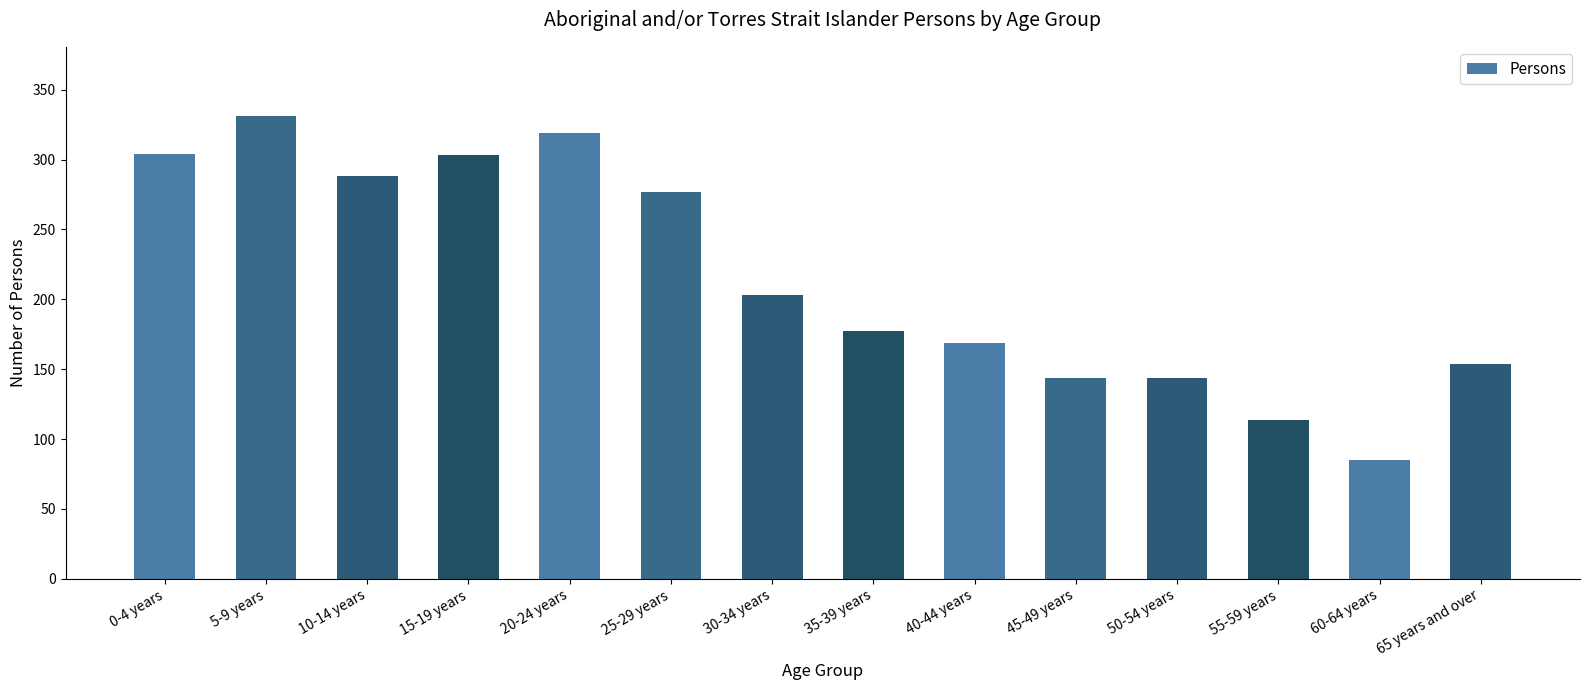

Which label corresponds to the smallest value in the chart?

60-64 years